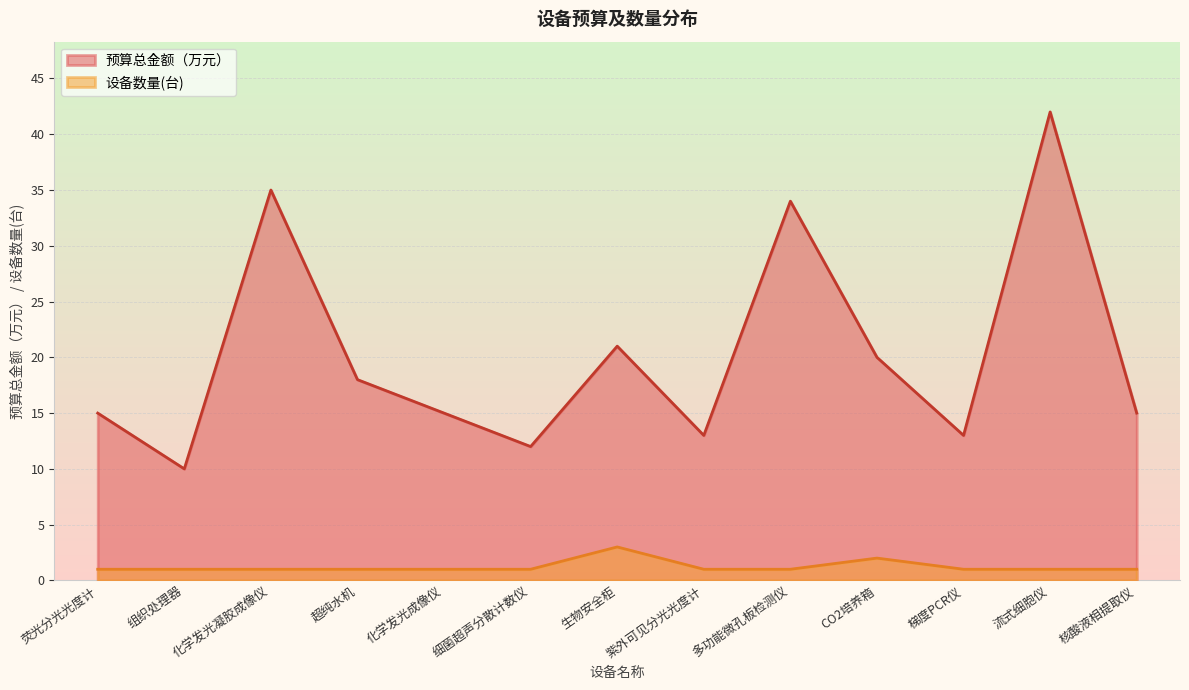

Which series changed the most between 化学发光凝胶成像仪 and 超纯水机?

预算总金额（万元）